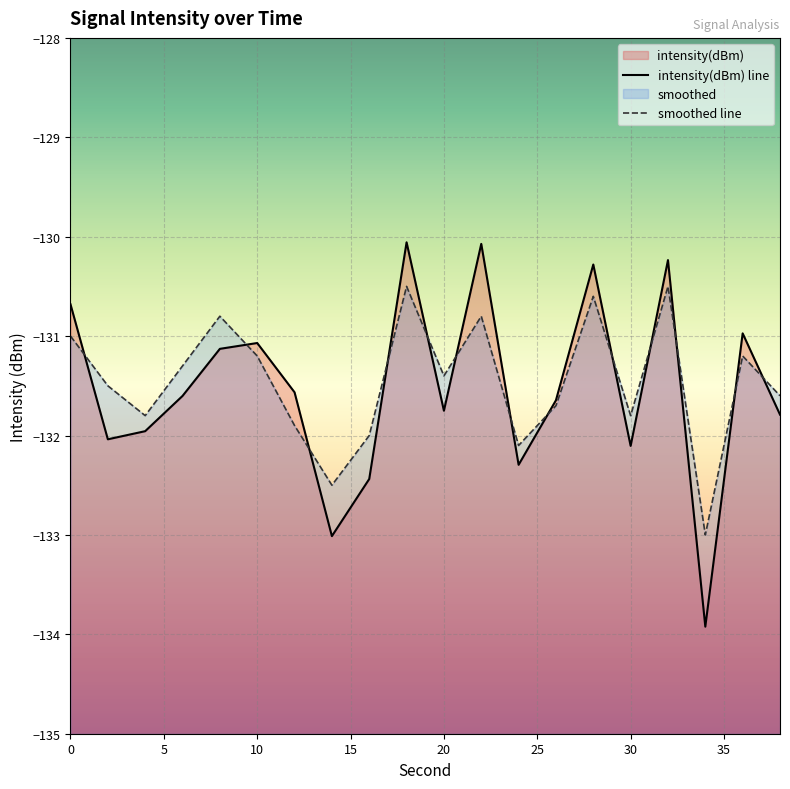

What is the sum of all smoothed line values?

-2629.2